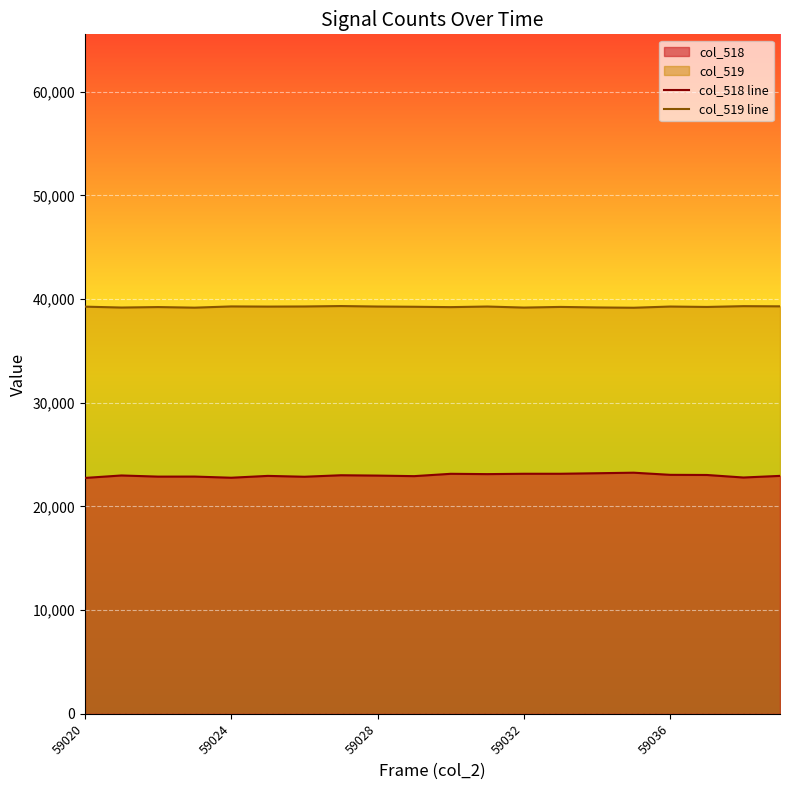

How many lines are shown in the chart?

2